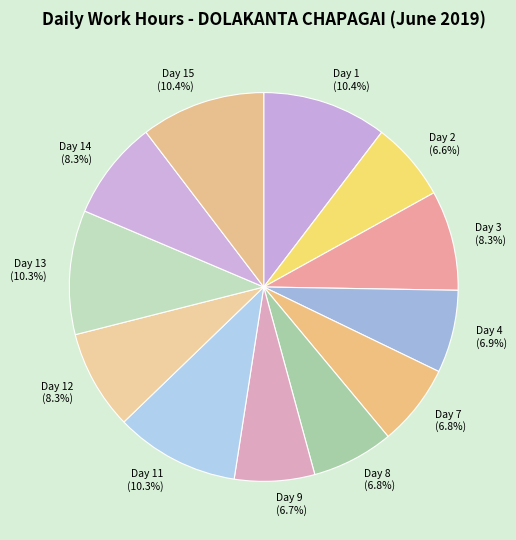

Is there a majority slice in this chart?

No